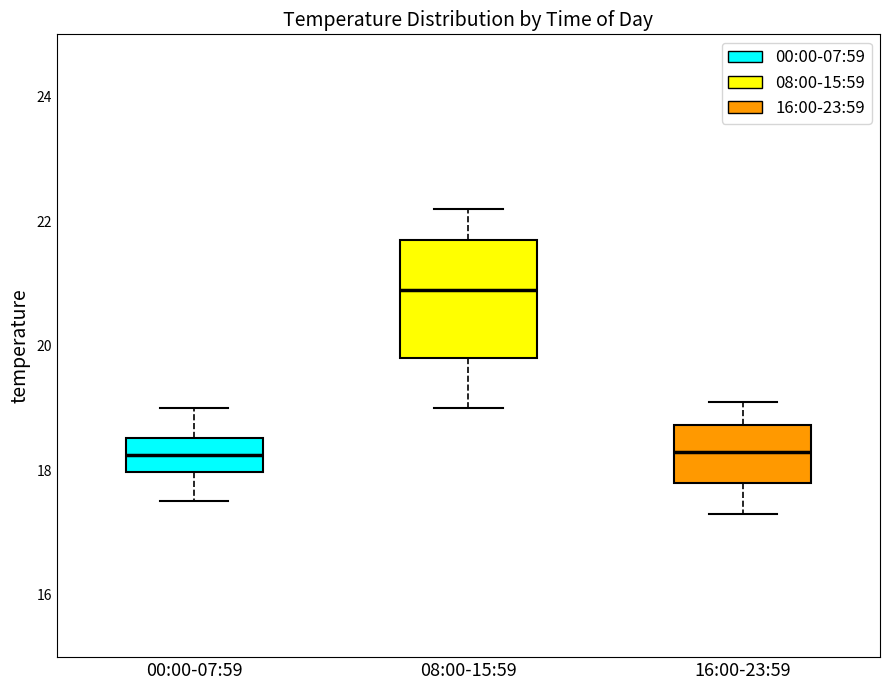

Reading left to right, read every box against the y-axis: the position of its median line, the range the box covers, and the ends of its whiskers. The values are not printed on the chart, so give them approximately, as read against the axis.

00:00-07:59: median 18.2, box 18.0 to 18.6, whiskers 17.6 to 19.0
08:00-15:59: median 21.0, box 19.8 to 21.8, whiskers 19.0 to 22.2
16:00-23:59: median 18.4, box 17.8 to 18.8, whiskers 17.4 to 19.2